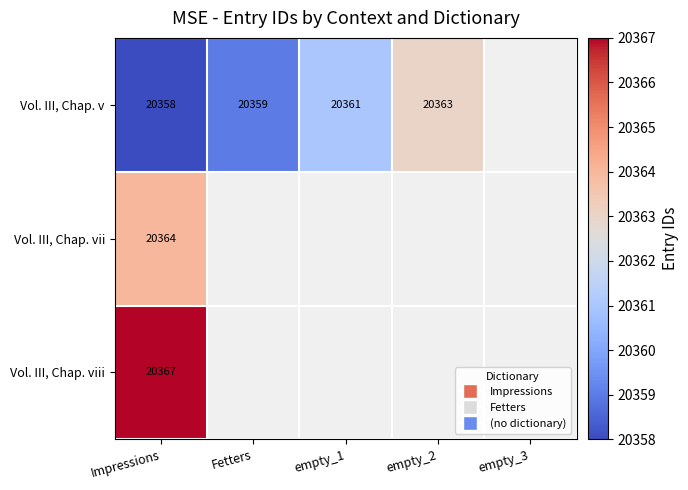

Is it true that Vol. III, Chap. viii equals 20367 at Impressions?

True